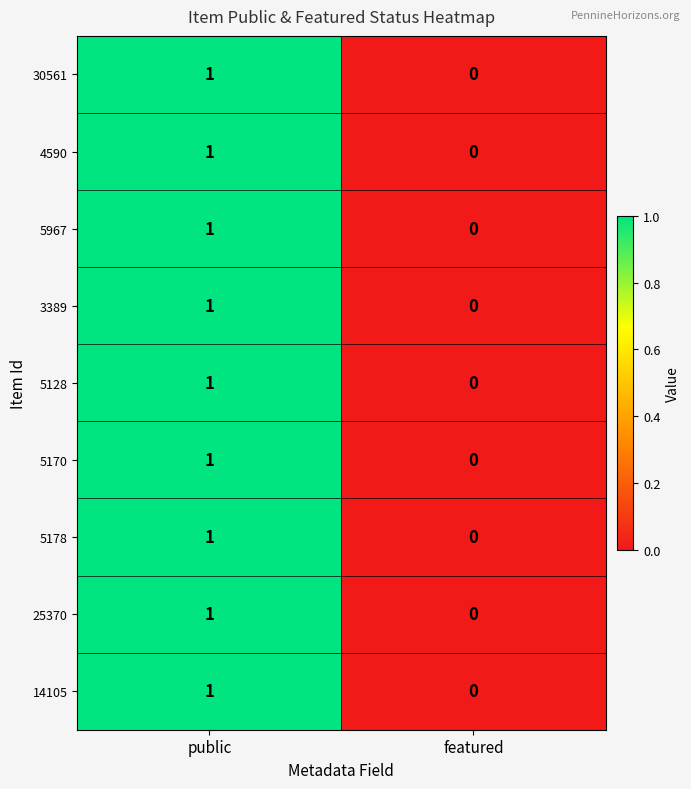

Where is 3389 nearest to the value 0?

featured